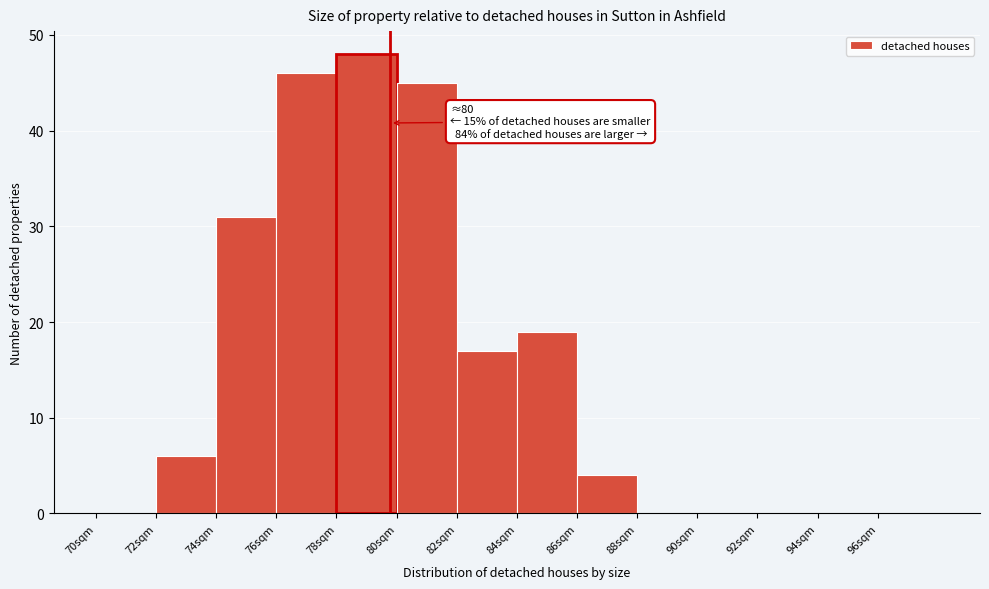

Which range on the x-axis has the tallest bar?

78 to 80